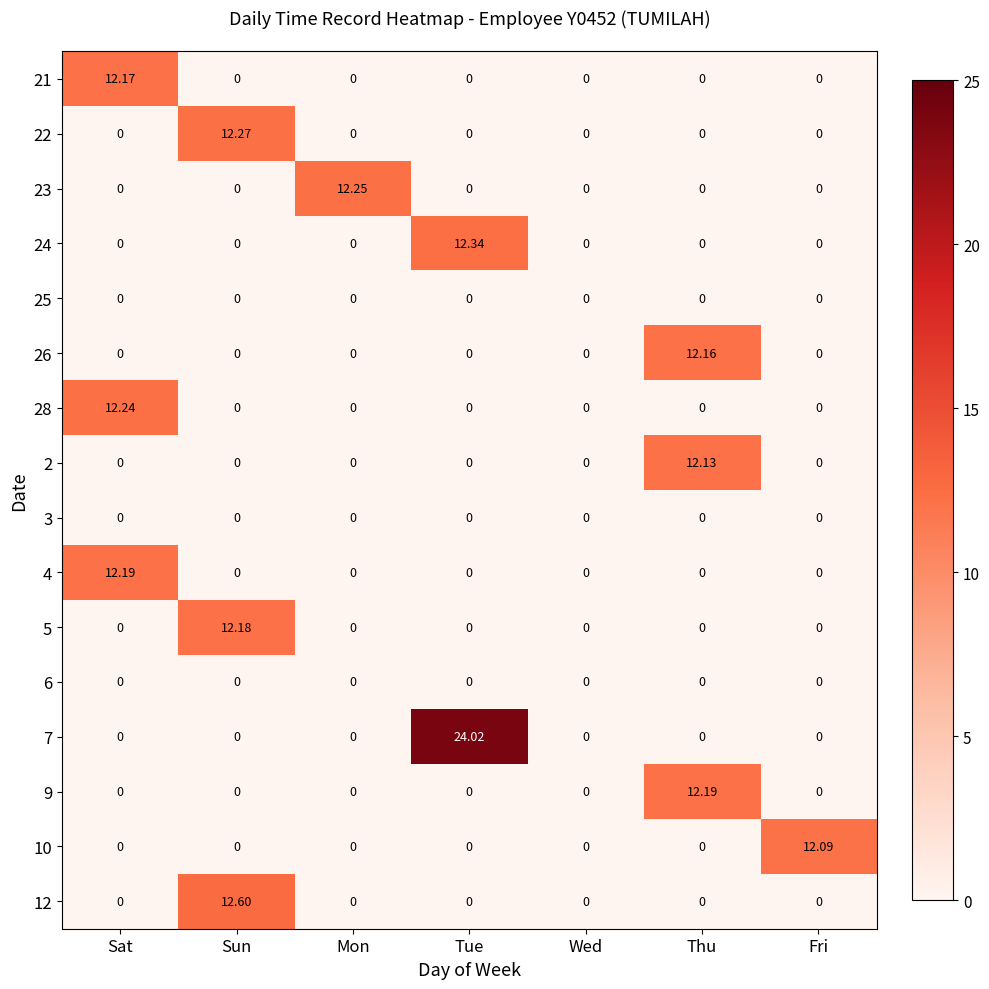

At which category does the chart reach its peak across all series?

Tue